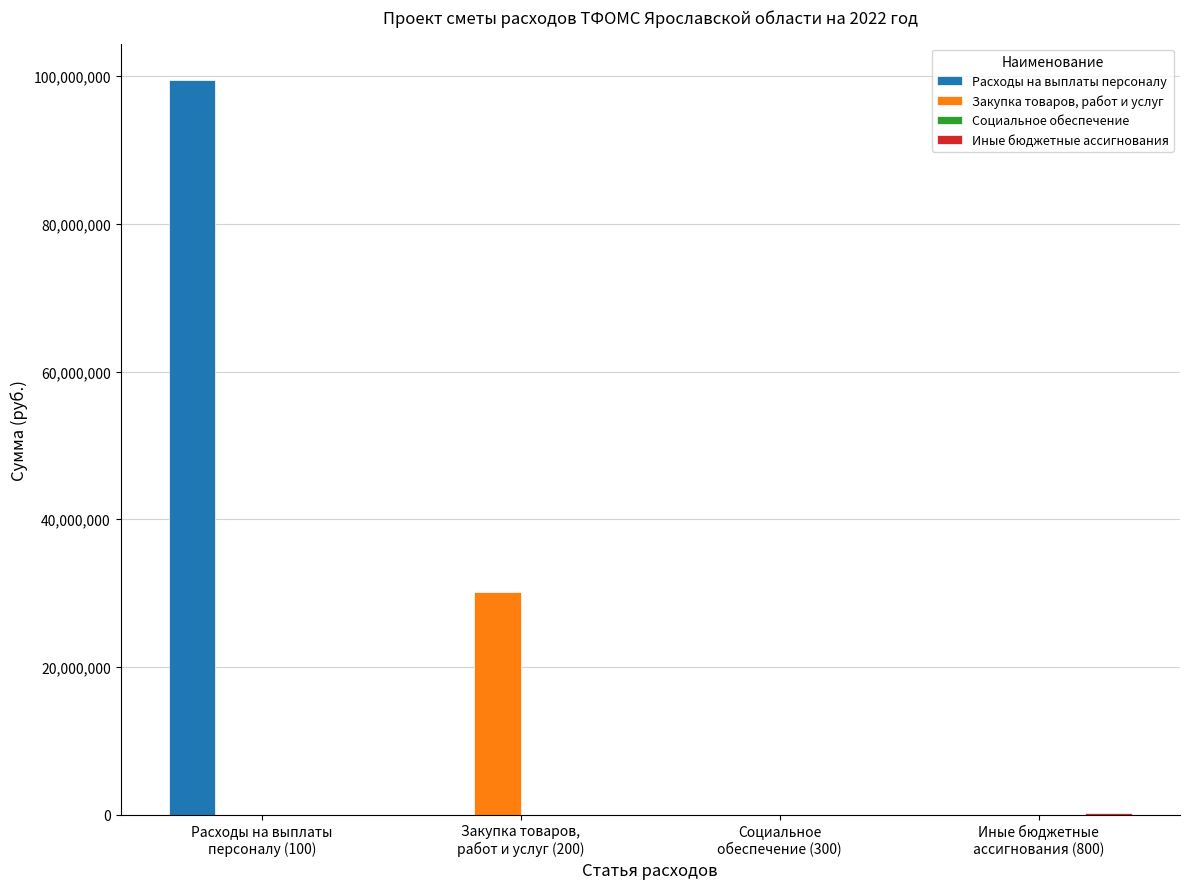

Which series has the largest total across all categories?

Расходы на выплаты персоналу